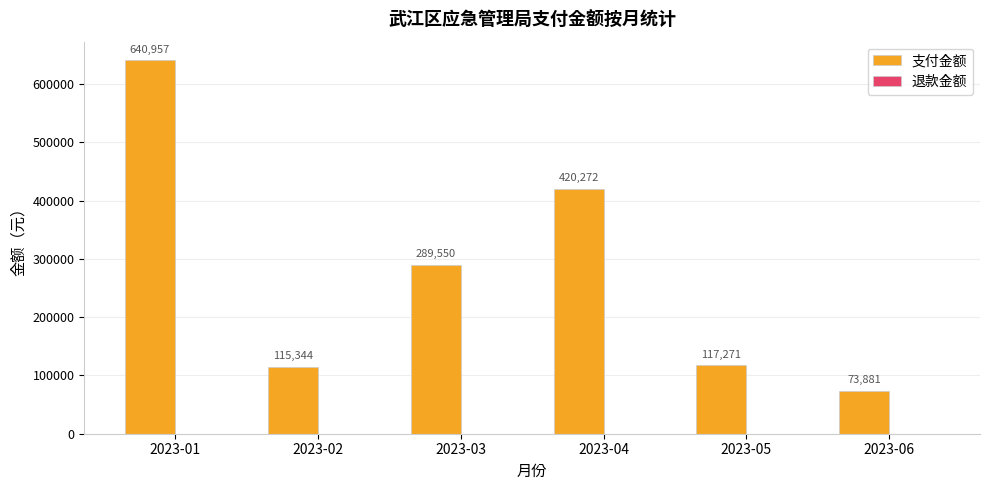

What is the ratio of the value at 2023-05 to the value at 2023-03?

0.4